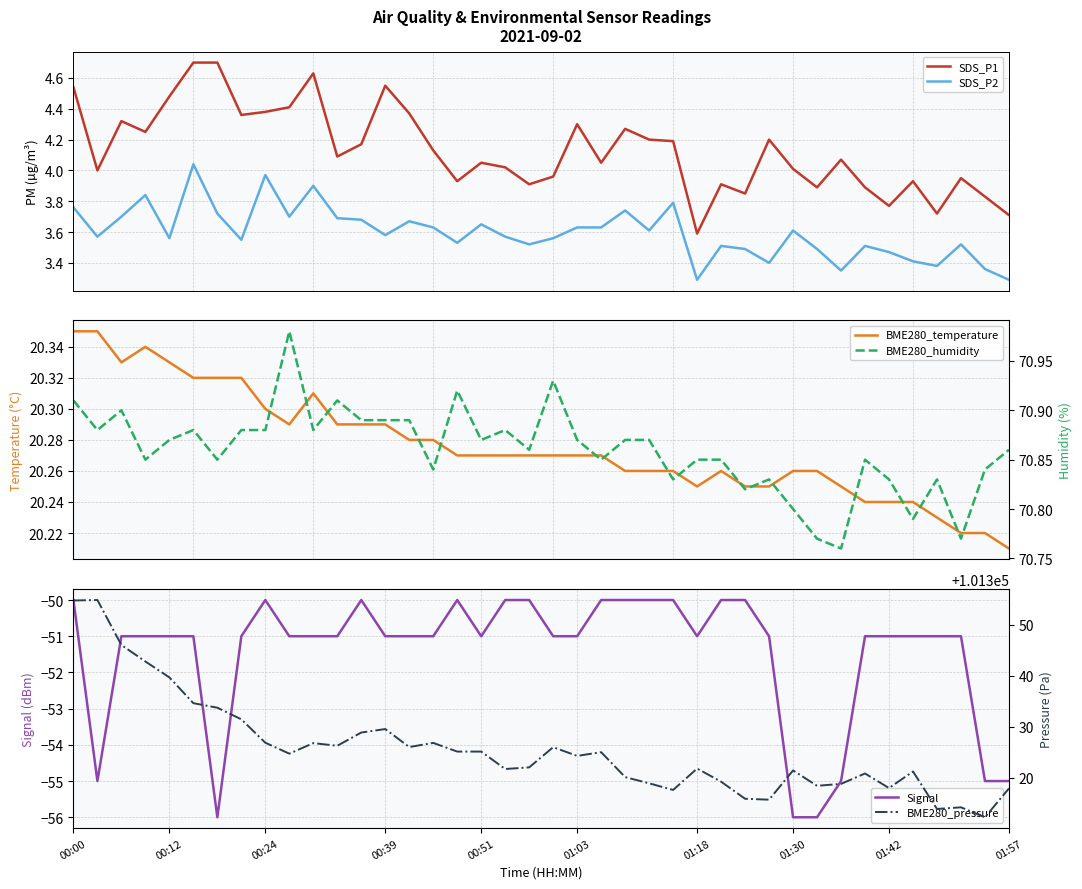

True or false: SDS_P2 and SDS_P1 intersect in this chart.

False